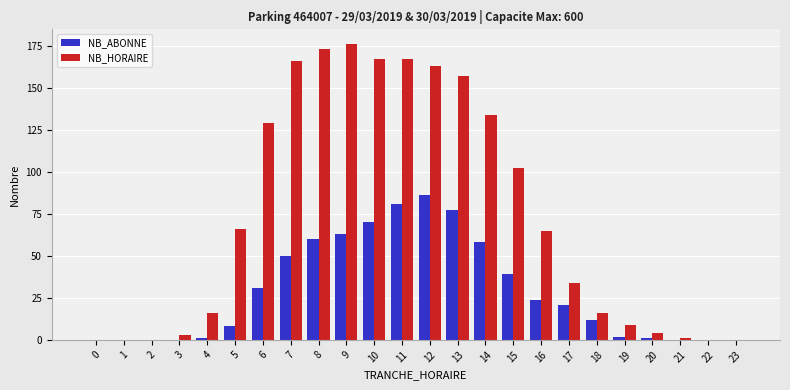

What is the greatest value displayed?

176